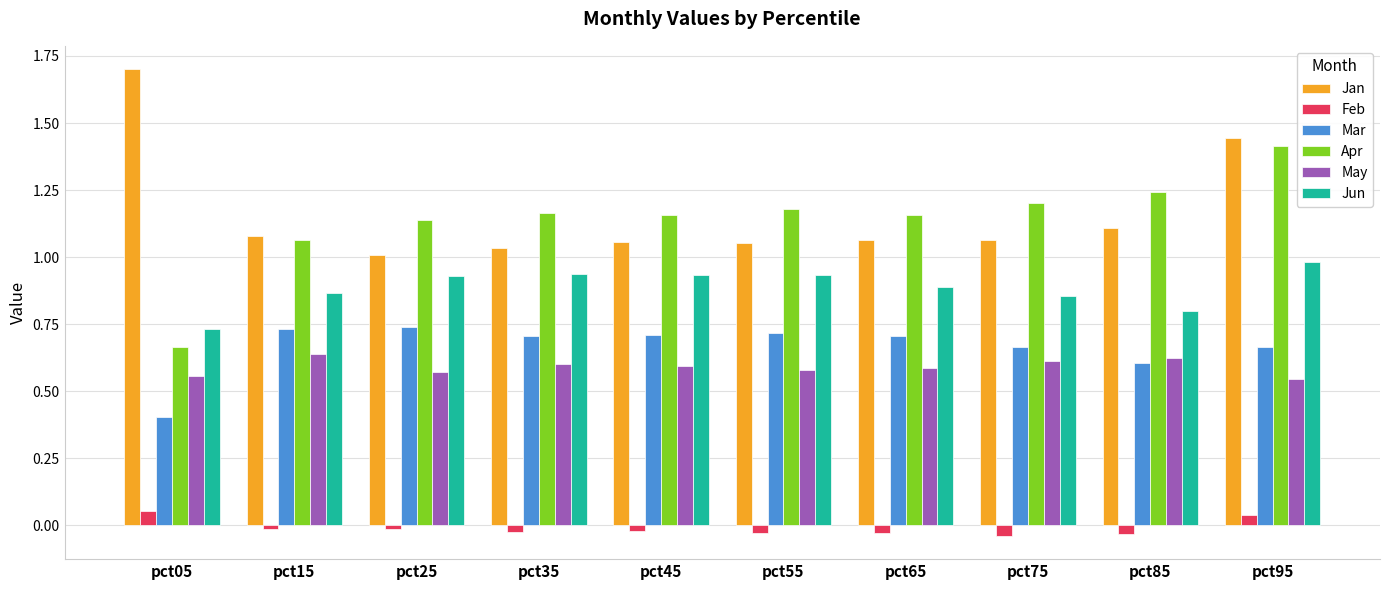

Where does the Apr series first go above 1?

pct15